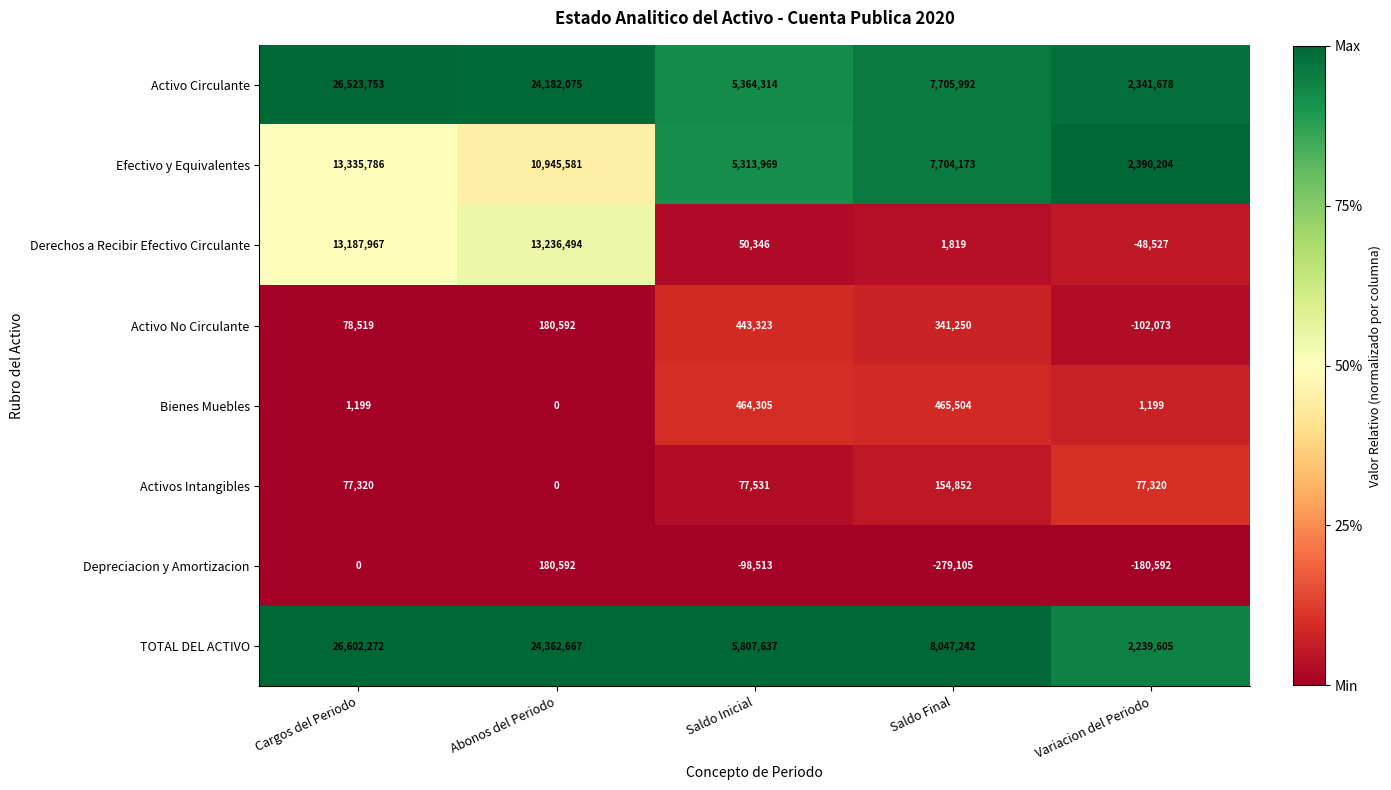

The Activos Intangibles series shows 0 at Abonos del Periodo. True or false?

True